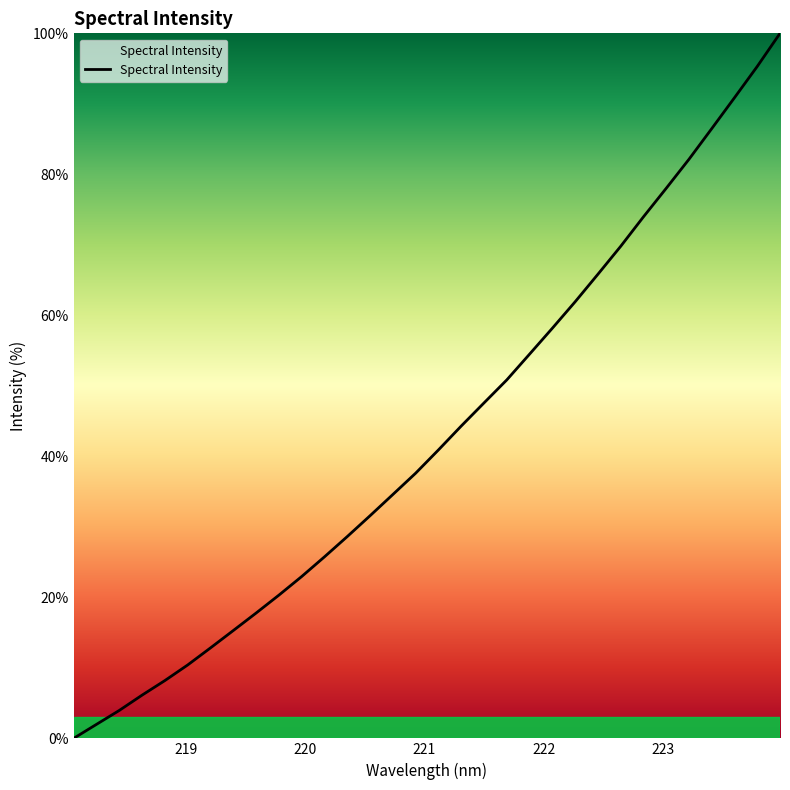

True or false: the data has more than 0 interior local peaks.

False